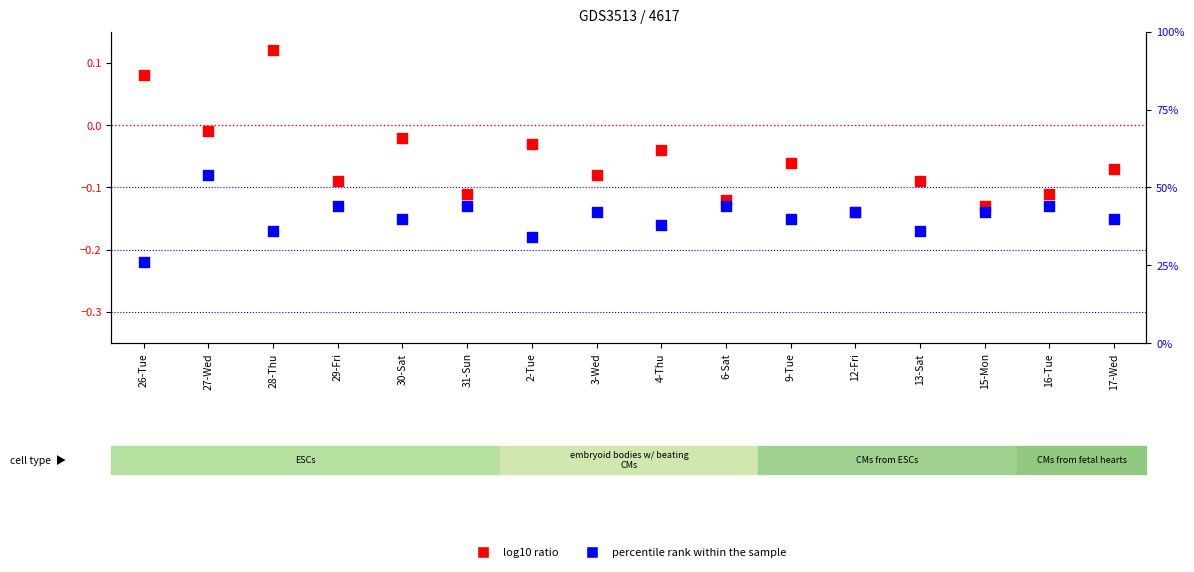

Which series has the largest total across all categories?

log10 ratio